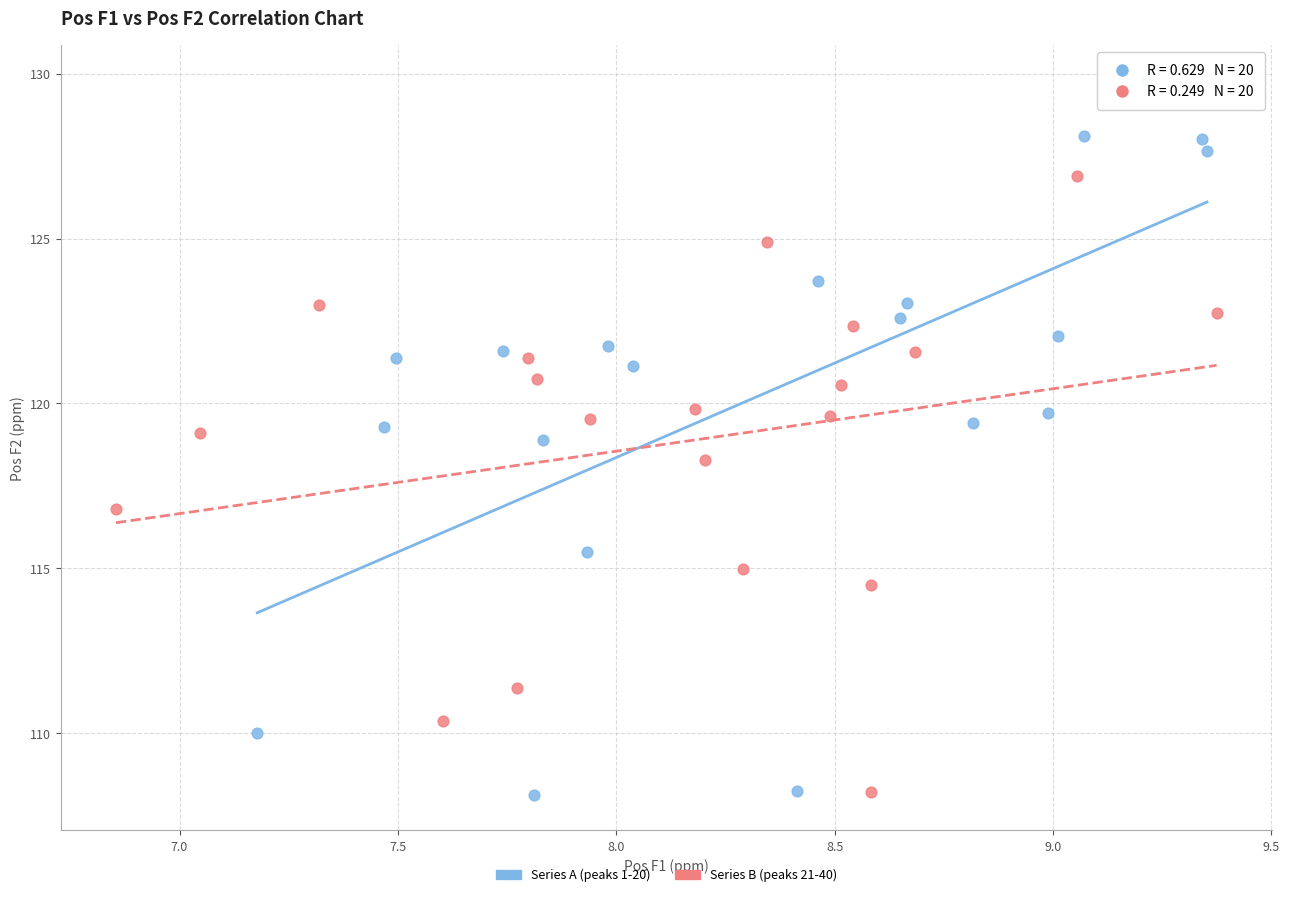

Which series has the largest Y range (max minus min)?

Series A (peaks 1-20)